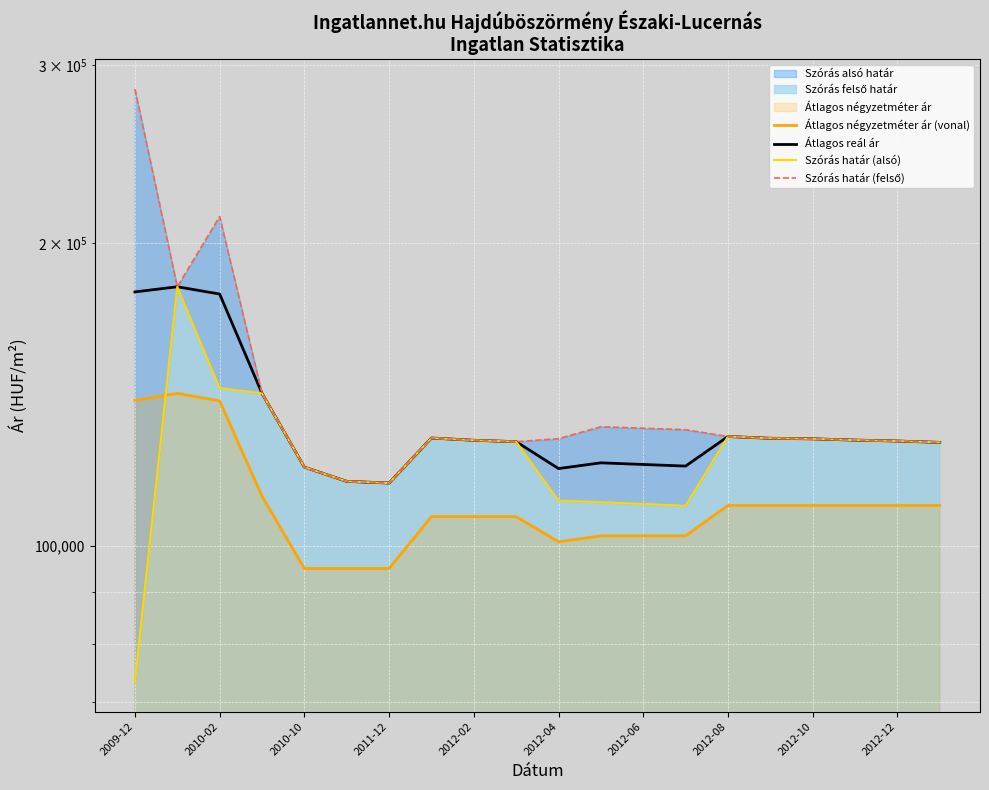

At which label does Átlagos reál ár first exceed 127349?

2009-12